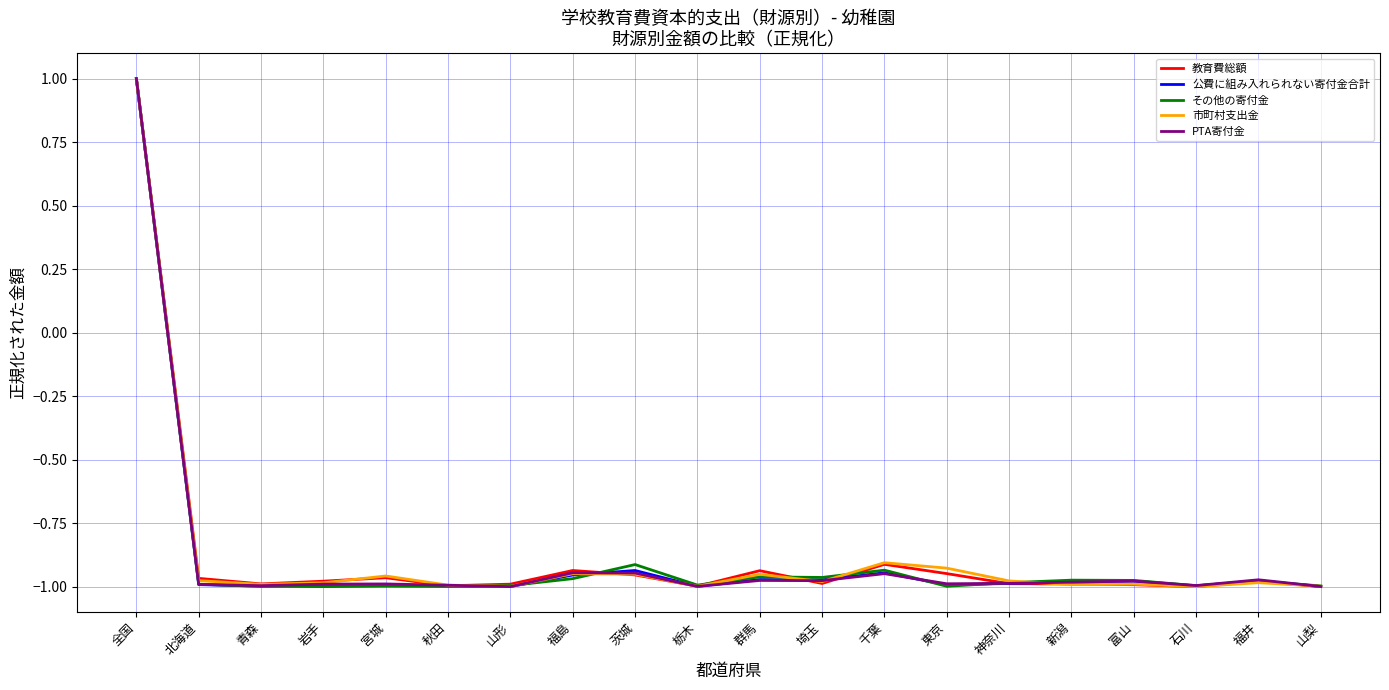

How many PTA寄付金 values are between 0 and 1?

1